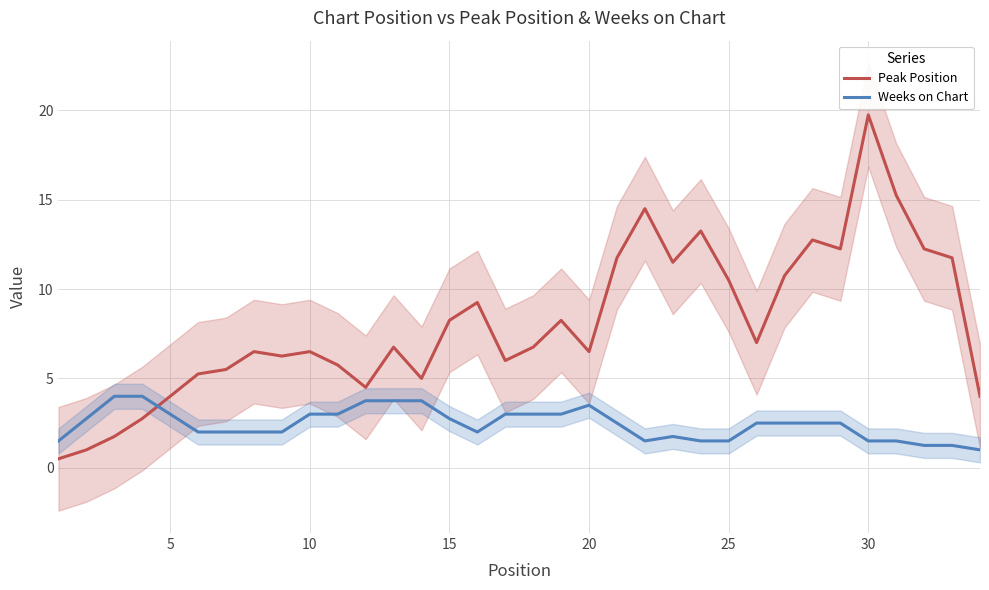

List the series in order of their overall mean, highest first.

Peak Position, Weeks on Chart